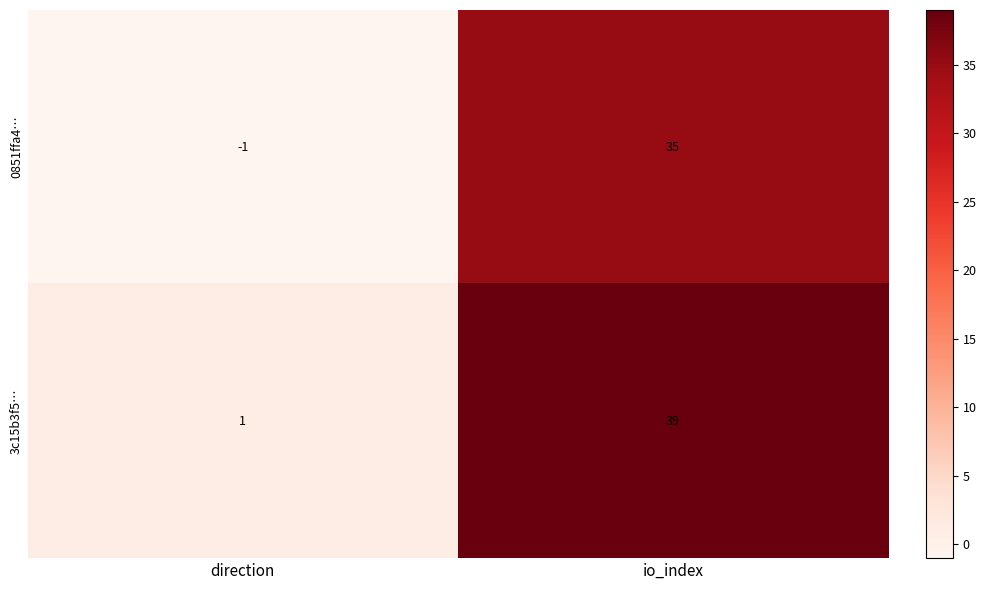

What is the average value of the 0851ffa4… series?

17